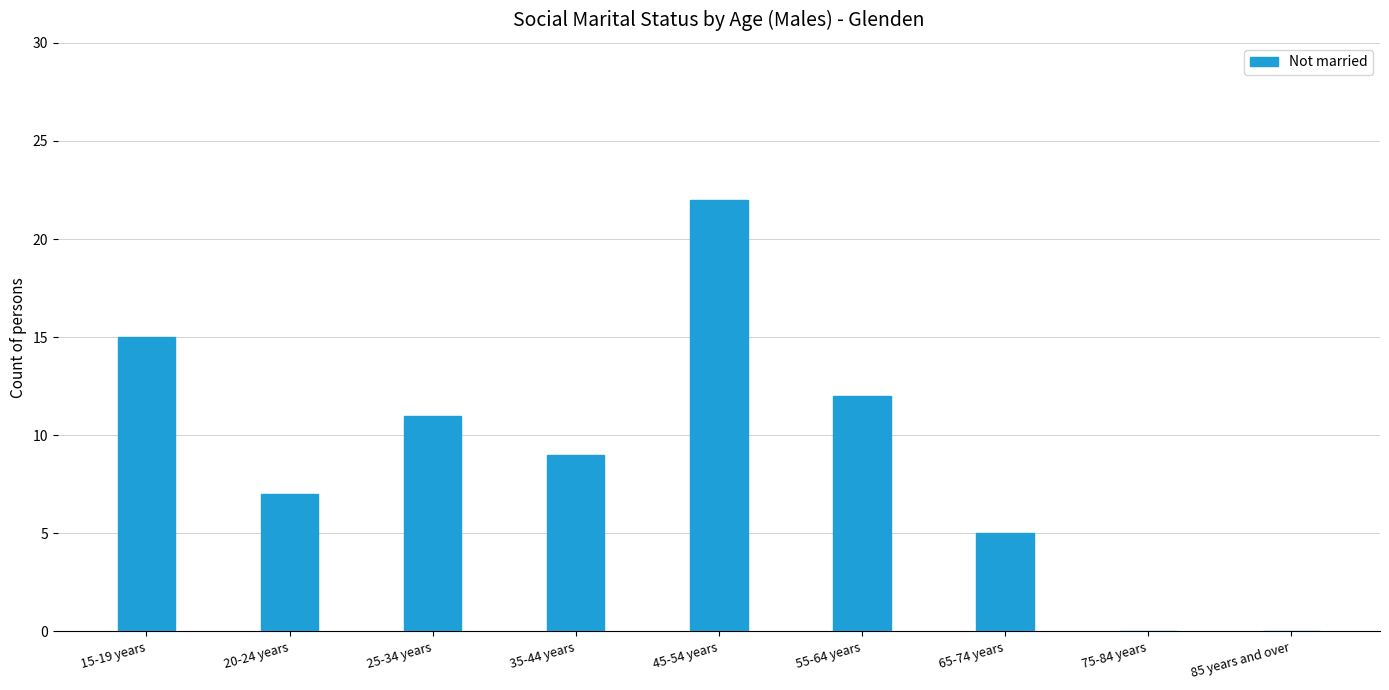

Reading left to right, extract all data points from this chart.

15-19 years=15	20-24 years=7	25-34 years=11	35-44 years=9	45-54 years=22	55-64 years=12	65-74 years=5	75-84 years=0	85 years and over=0